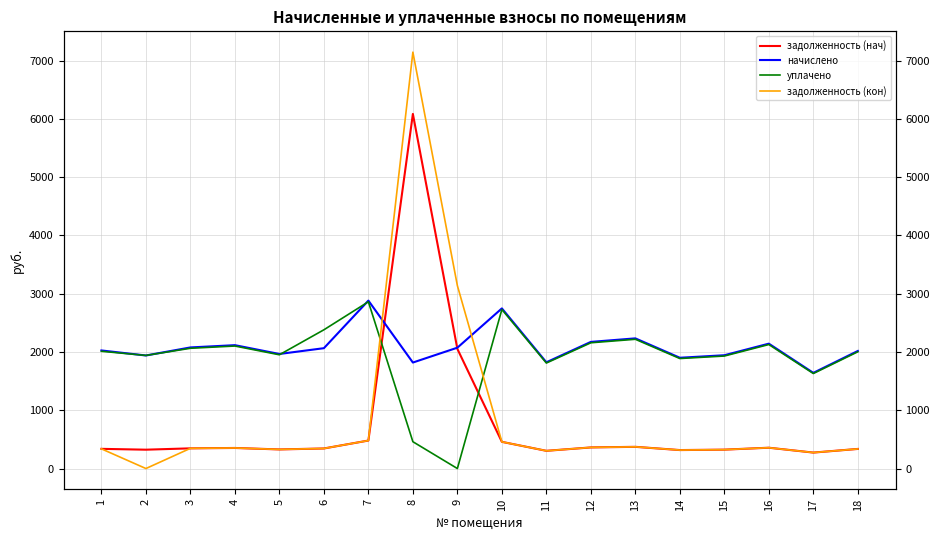

Which category has the lowest value across all series?

9